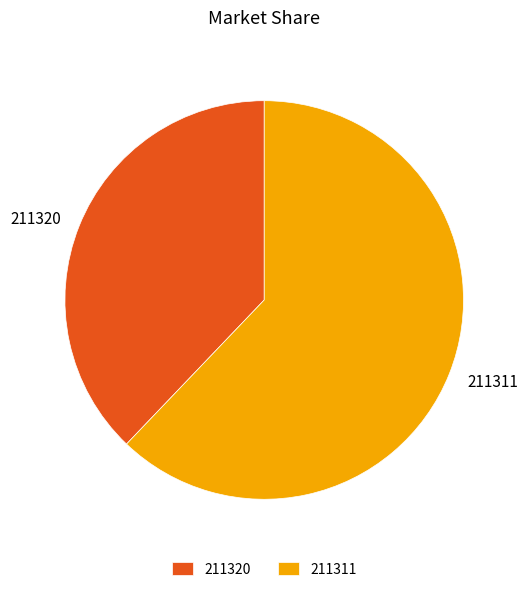

Rank the categories by value from lowest to highest.

211320, 211311